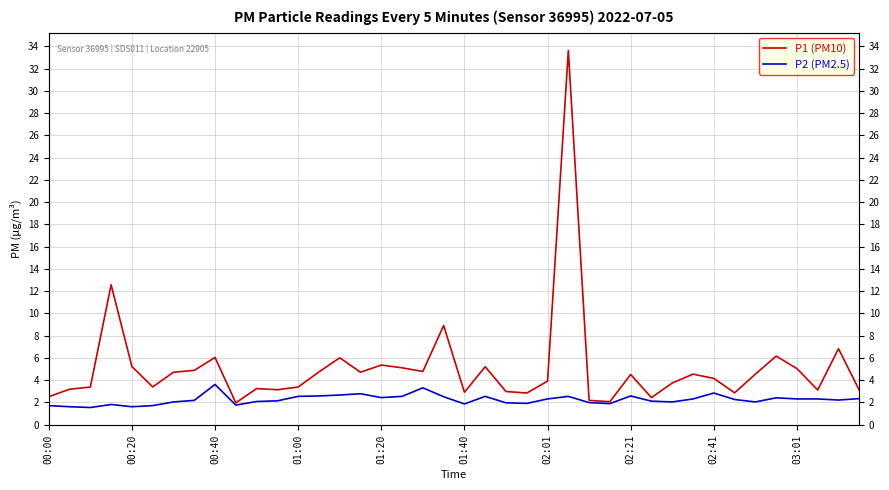

What are all the series names shown in the legend?

P1 (PM10), P2 (PM2.5)